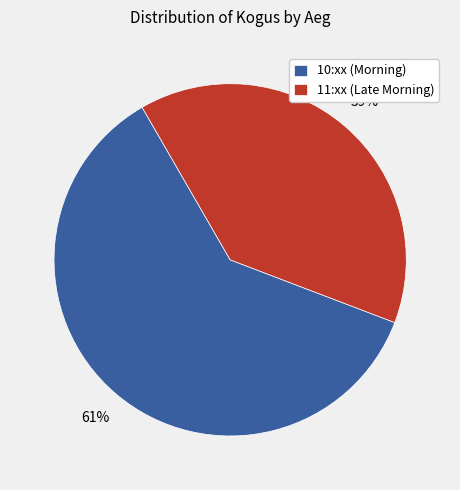

To the nearest percent, what is the combined percentage of 11:xx (Late Morning) and 10:xx (Morning)?

100%